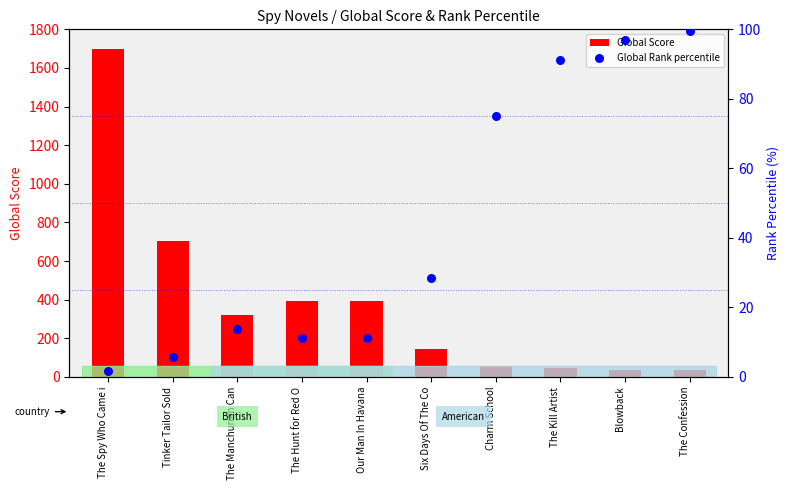

What are all the series names shown in the legend?

Global Score, Global Rank percentile